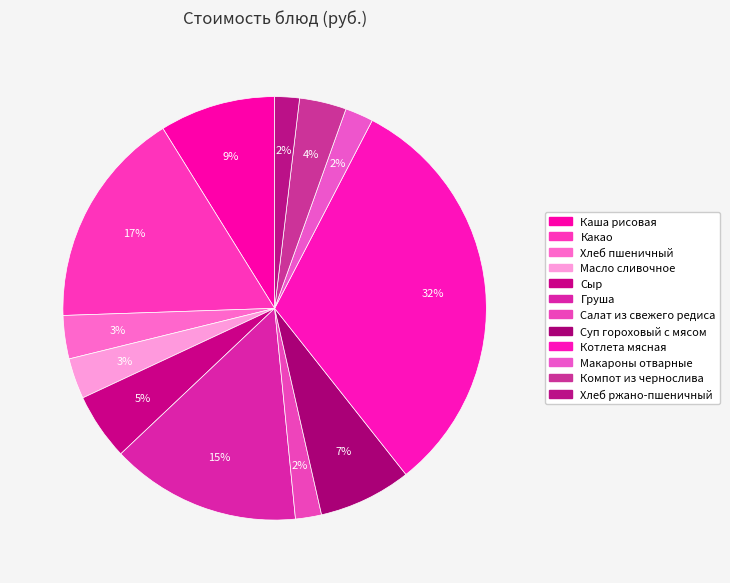

Count the number of slices in the pie.

12